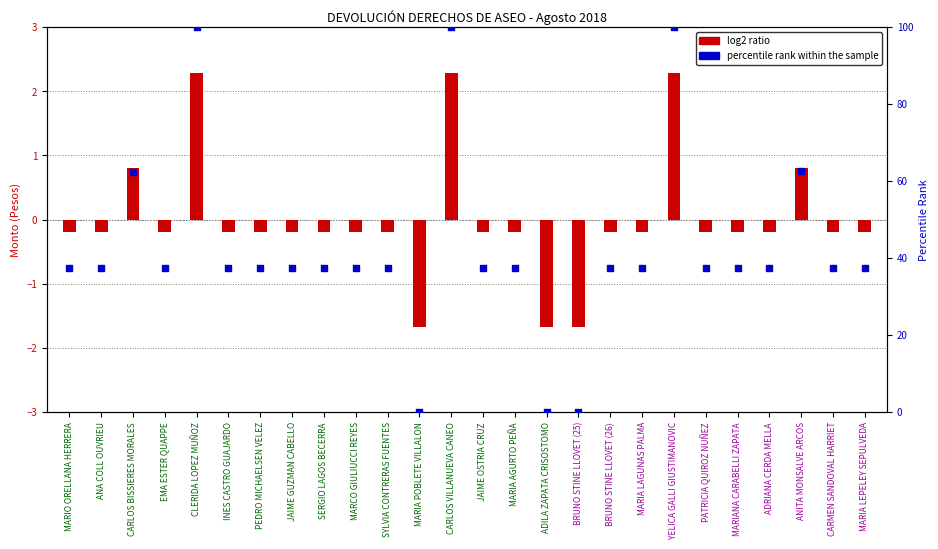

Is the value of log2 ratio at BRUNO STINE LLOVET (26) greater than the value of percentile rank within the sample at MARIA POBLETE VILLALON?

No